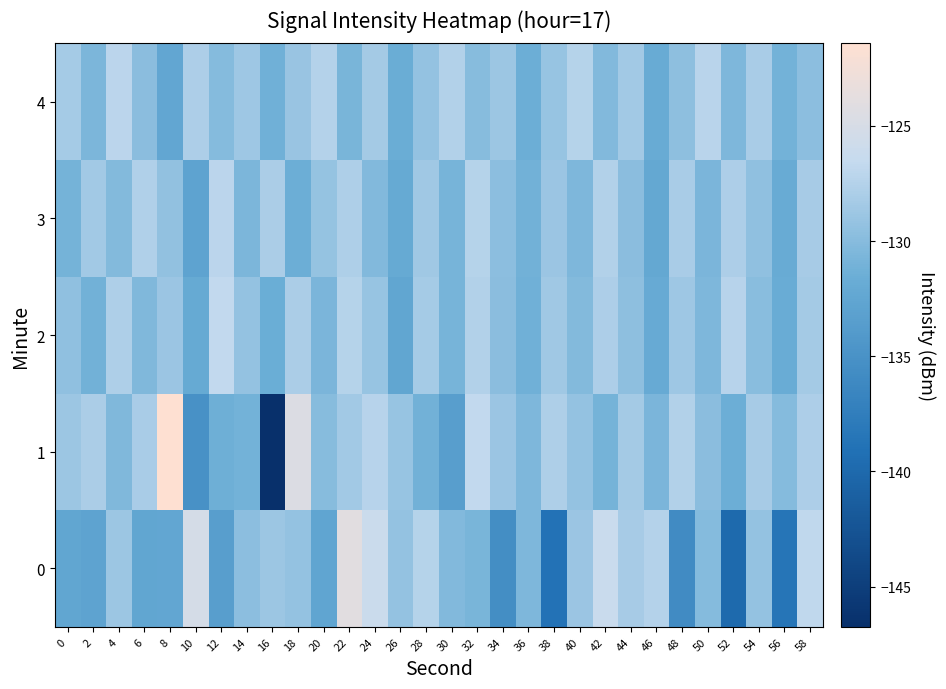

Reading right to left, list all the values displayed in this chart.

0: 58=-126.8	56=-138.5	54=-129.3	52=-139.8	50=-130.0	48=-135.8	46=-127.5	44=-128.2	42=-126.2	40=-128.9	38=-138.9	36=-130.5	34=-135.5	32=-130.8	30=-130.2	28=-127.4	26=-129.3	24=-126.1	22=-124.0	20=-132.6	18=-129.3	16=-128.8	14=-129.7	12=-133.4	10=-125.2	8=-132.4	6=-132.5	4=-128.8	2=-132.9	0=-132.5
1: 58=-127.9	56=-130.1	54=-128.2	52=-131.5	50=-129.8	48=-127.6	46=-130.7	44=-128.4	42=-131.0	40=-129.3	38=-127.8	36=-130.5	34=-128.9	32=-126.7	30=-133.4	28=-131.2	26=-129.1	24=-127.3	22=-128.5	20=-130.0	18=-124.5	16=-146.7	14=-131.0	12=-131.4	10=-135.1	8=-121.4	6=-128.1	4=-130.3	2=-128.0	0=-128.8
2: 58=-128.4	56=-131.8	54=-129.9	52=-127.3	50=-130.5	48=-128.7	46=-132.0	44=-129.6	42=-127.9	40=-130.2	38=-128.6	36=-131.3	34=-129.8	32=-127.6	30=-130.9	28=-128.3	26=-132.5	24=-129.1	22=-127.4	20=-130.7	18=-128.0	16=-131.6	14=-129.3	12=-126.7	10=-132.1	8=-128.9	6=-130.4	4=-127.8	2=-131.2	0=-129.5
3: 58=-128.2	56=-131.9	54=-129.5	52=-127.9	50=-130.7	48=-128.1	46=-132.3	44=-129.8	42=-127.6	40=-130.5	38=-128.9	36=-131.2	34=-129.7	32=-127.4	30=-130.9	28=-128.6	26=-132.1	24=-130.3	22=-127.8	20=-129.2	18=-131.5	16=-128.0	14=-130.6	12=-127.1	10=-132.8	8=-129.4	6=-127.7	4=-130.2	2=-128.5	0=-131.0
4: 58=-129.7	56=-131.1	54=-128.1	52=-130.5	50=-127.2	48=-129.6	46=-131.9	44=-128.5	42=-130.3	40=-127.4	38=-129.1	36=-131.5	34=-128.8	32=-130.0	30=-127.6	28=-129.3	26=-131.7	24=-128.4	22=-130.8	20=-127.5	18=-129.0	16=-131.3	14=-128.7	12=-130.1	10=-127.9	8=-132.4	6=-129.8	4=-127.1	2=-130.6	0=-128.3